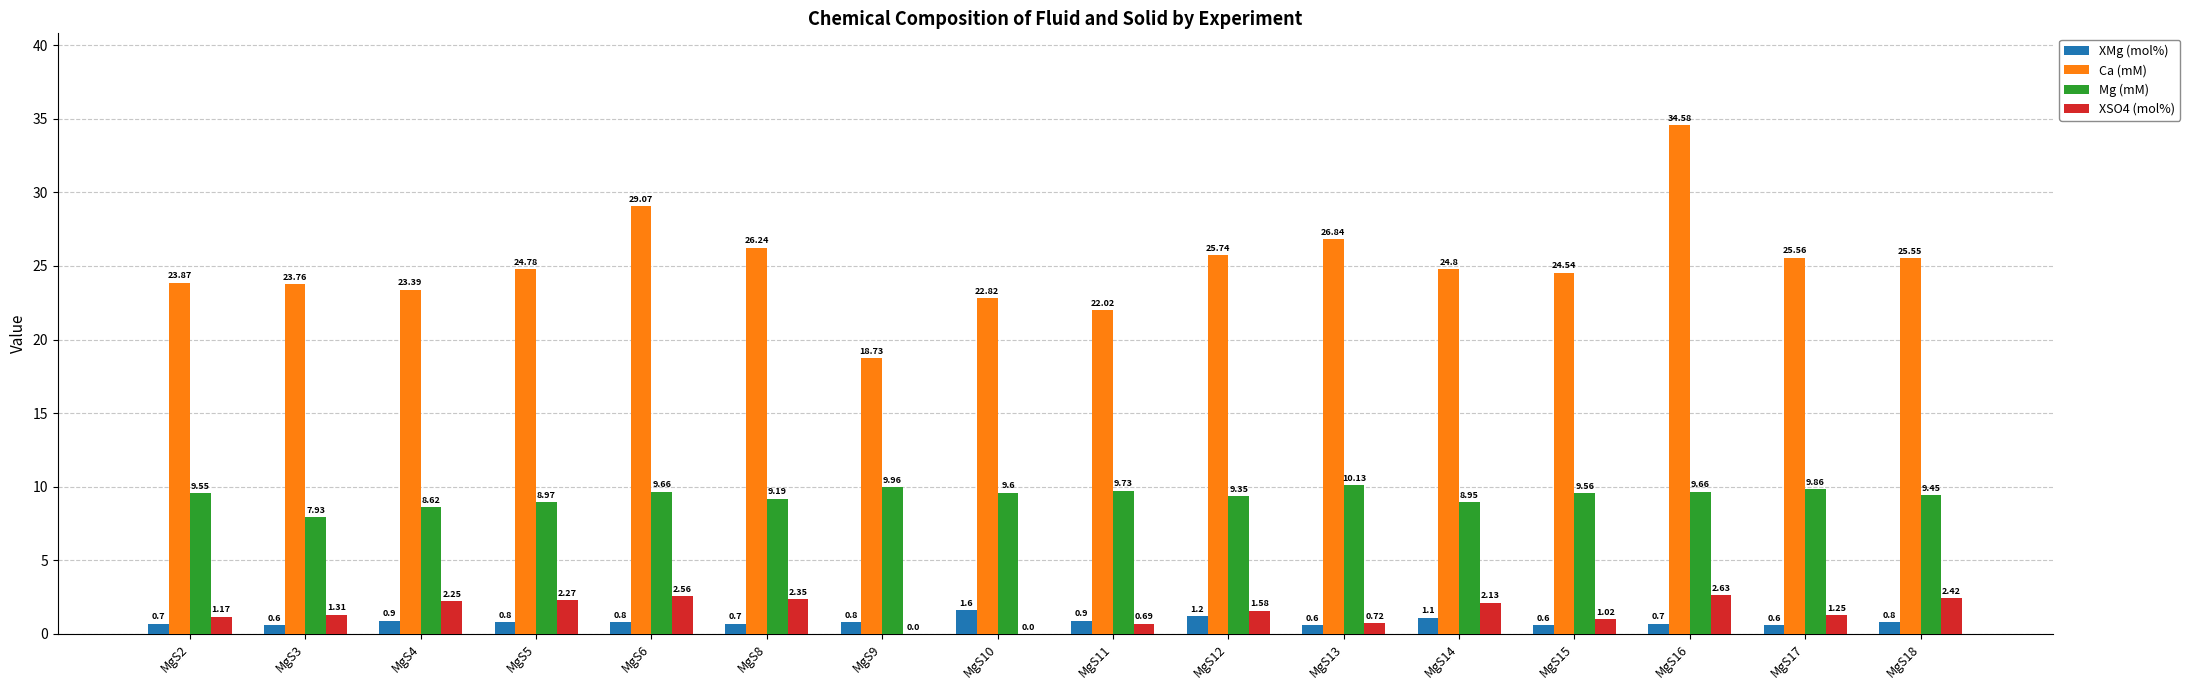

Is the value of Mg (mM) at MgS17 greater than the value of Ca (mM) at MgS17?

No